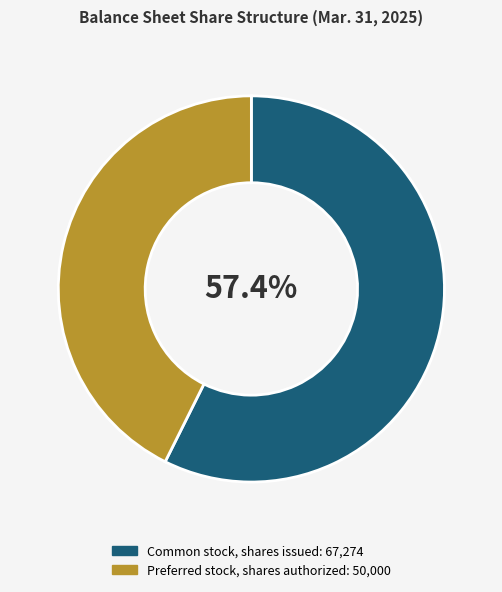

Is there a majority slice in this chart?

Yes